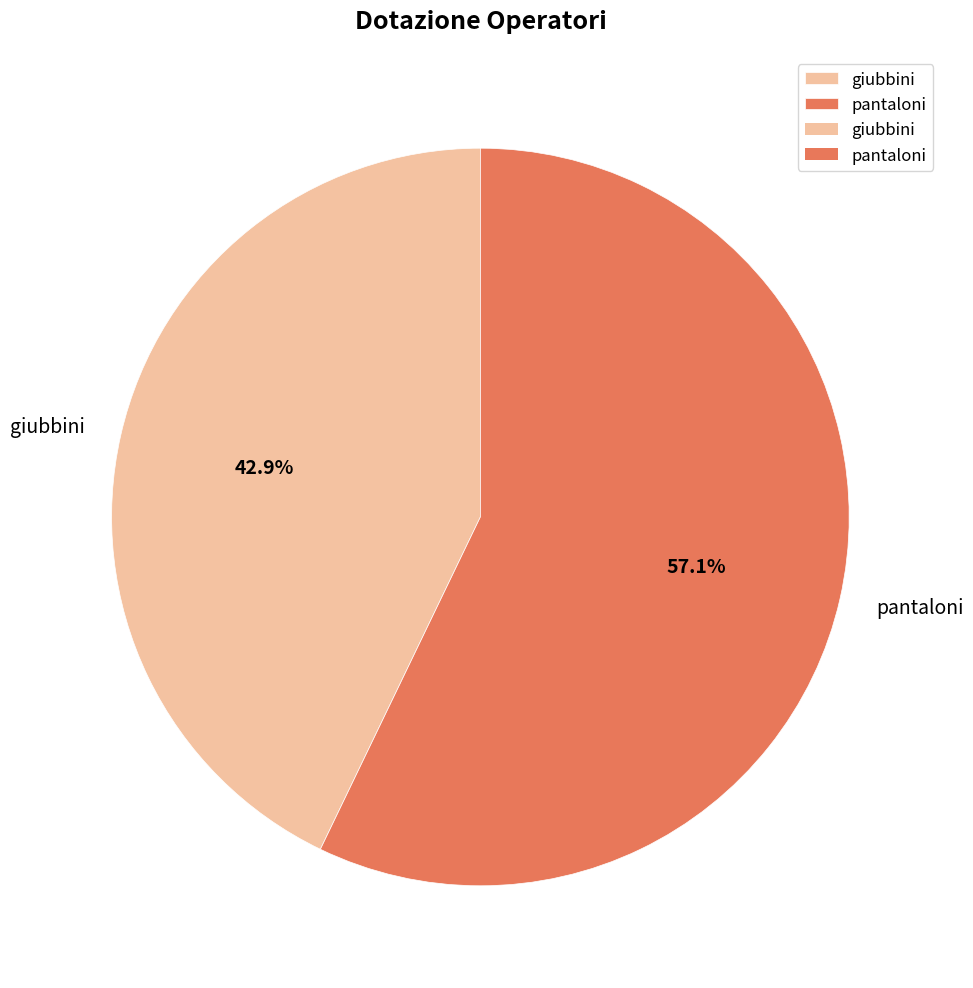

Which slice is the smallest?

giubbini